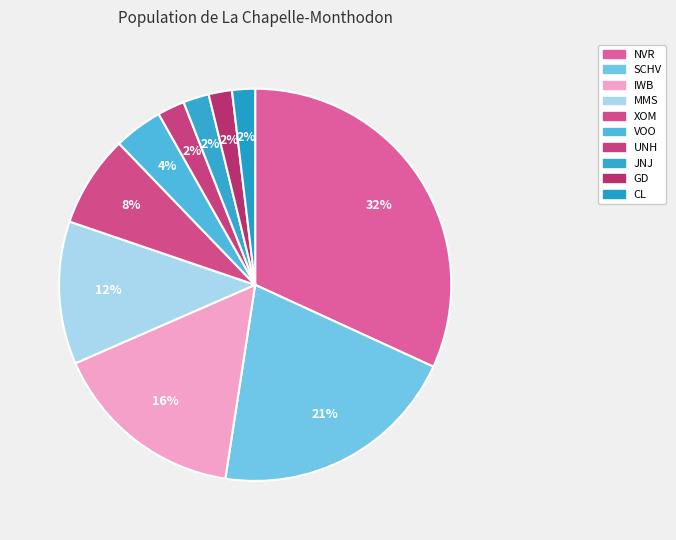

Count the number of slices in the pie.

10